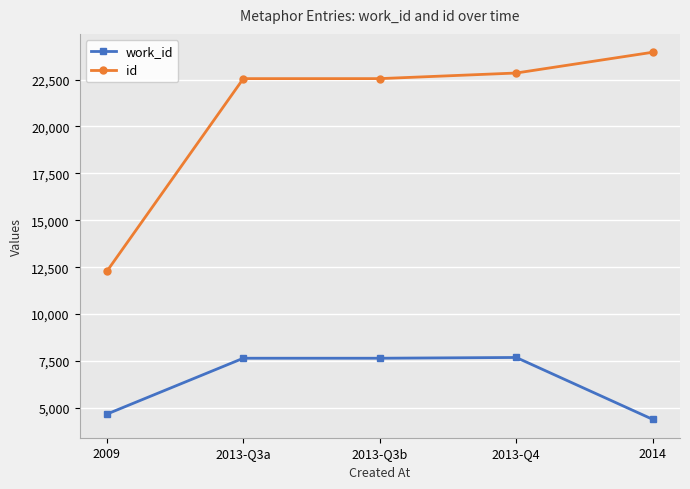

Which series changed the most between 2009 and 2013-Q3a?

id